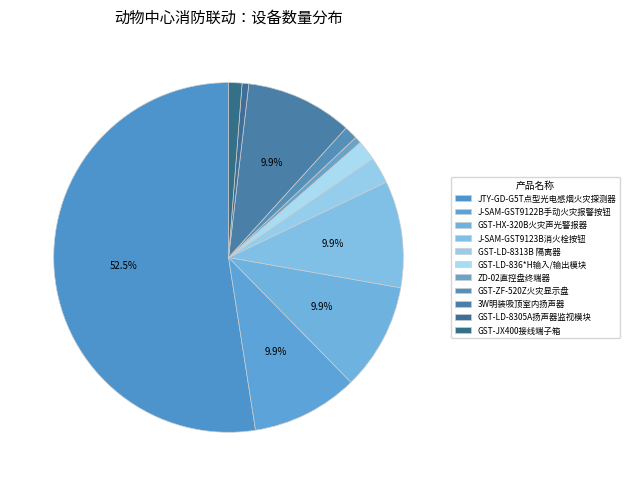

Between GST-HX-320B火灾声光警报器 and J-SAM-GST9123B消火栓按钮, which is larger?

GST-HX-320B火灾声光警报器